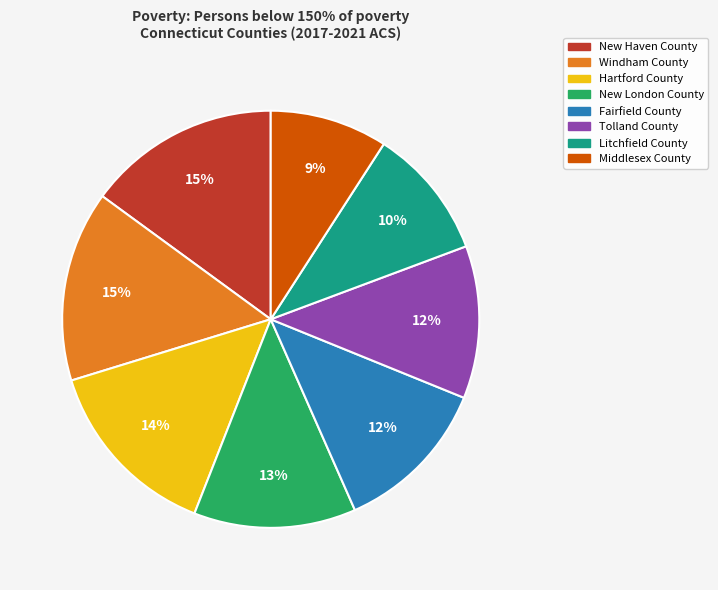

True or false: Tolland County accounts for 1% of the total.

False